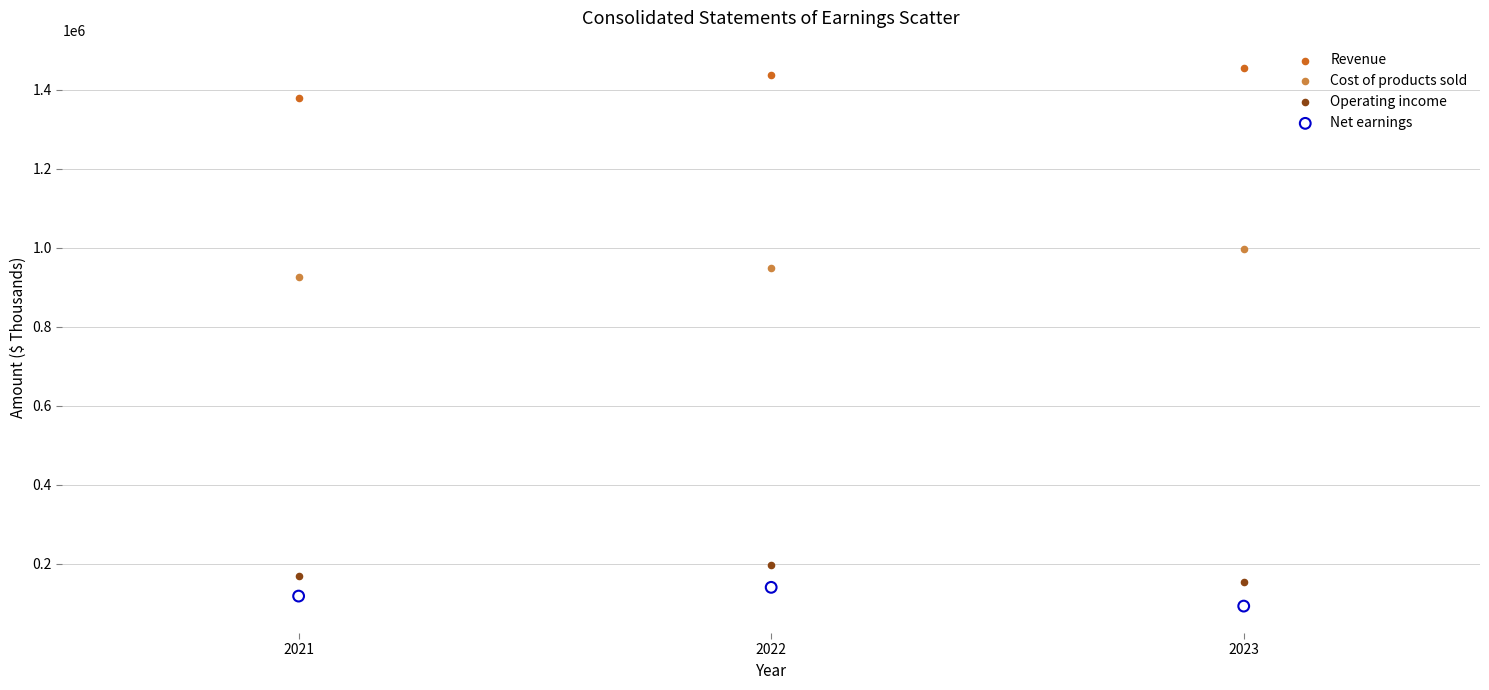

Across all series, what Y value is closest to 774922?

925603